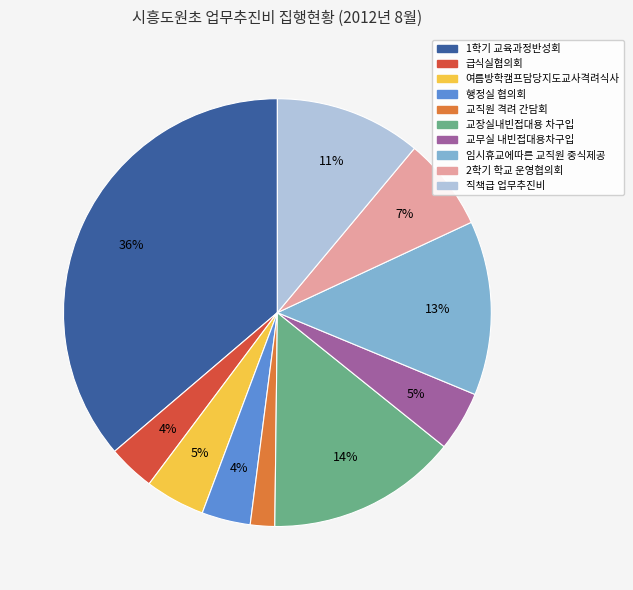

True or false: 교무실 내빈접대용차구입 accounts for 5% of the total.

True